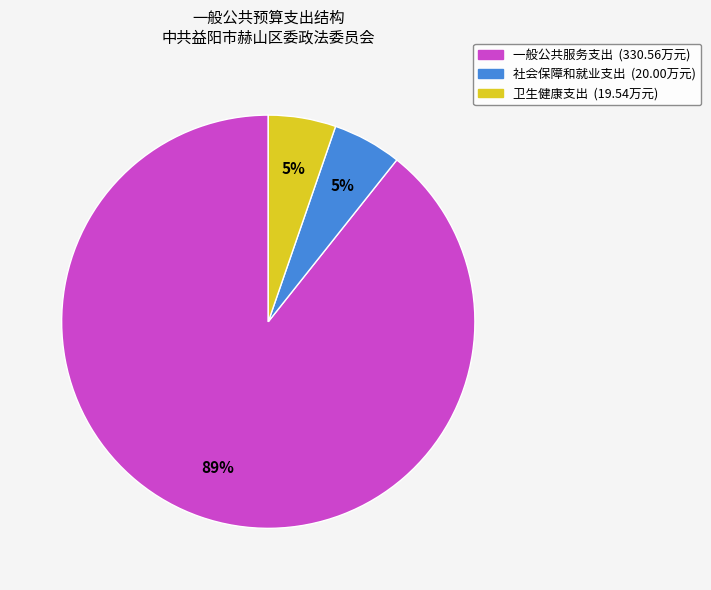

What percentage is the 社会保障和就业支出 slice, to the nearest percent?

5%